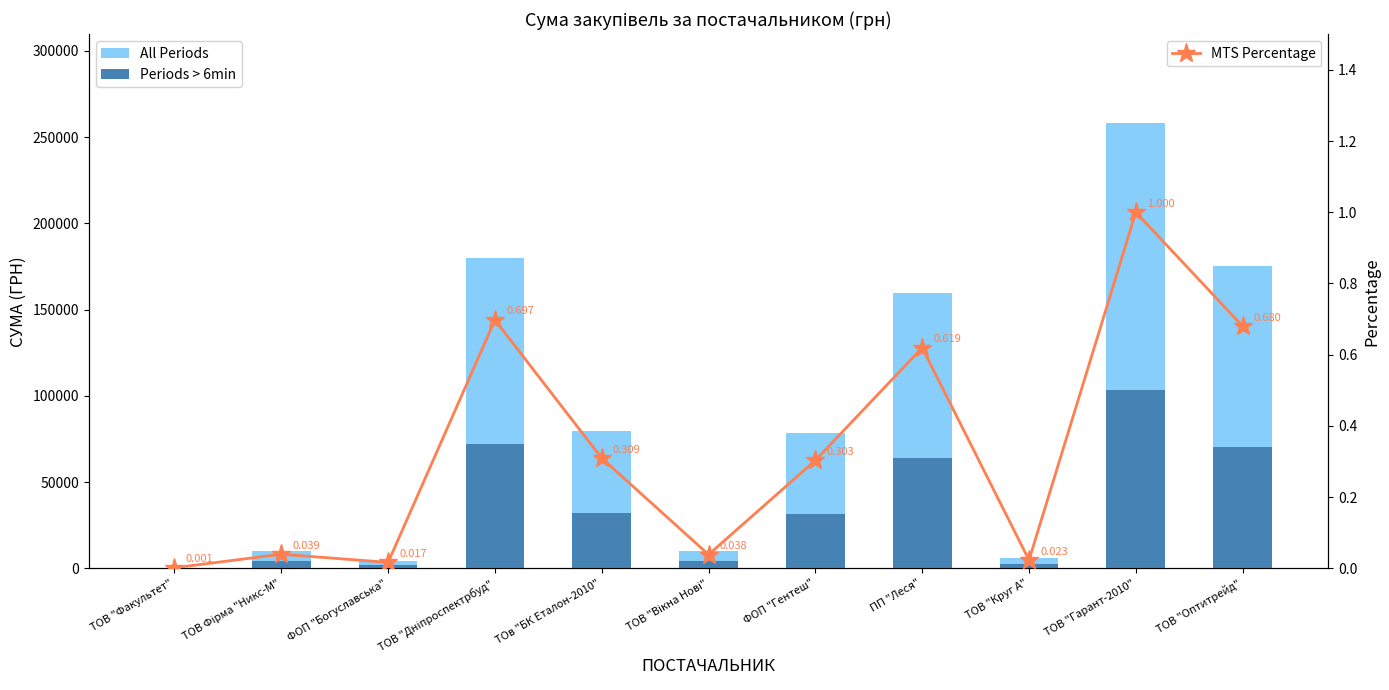

Does the chart contain stacked bars?

No